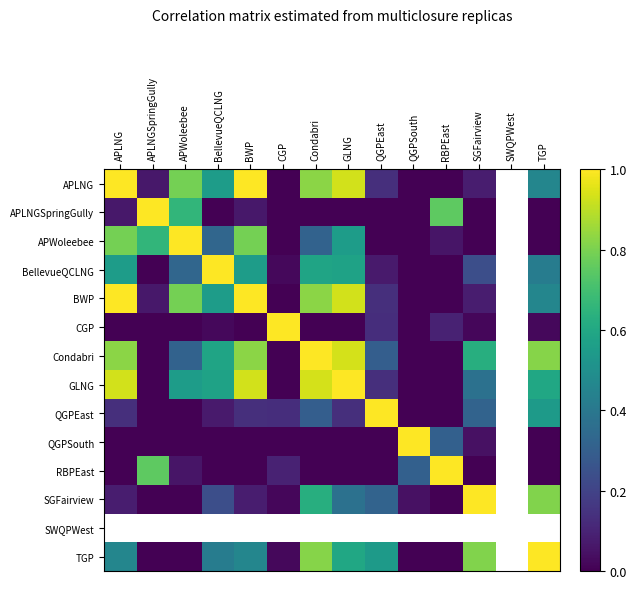

Rank the categories by QGPSouth value from highest to lowest.

QGPSouth, RBPEast, SGFairview, CGP, APLNGSpringGully, QGPEast, BellevueQCLNG, Condabri, APWoleebee, APLNG, BWP, GLNG, SWQPWest, TGP